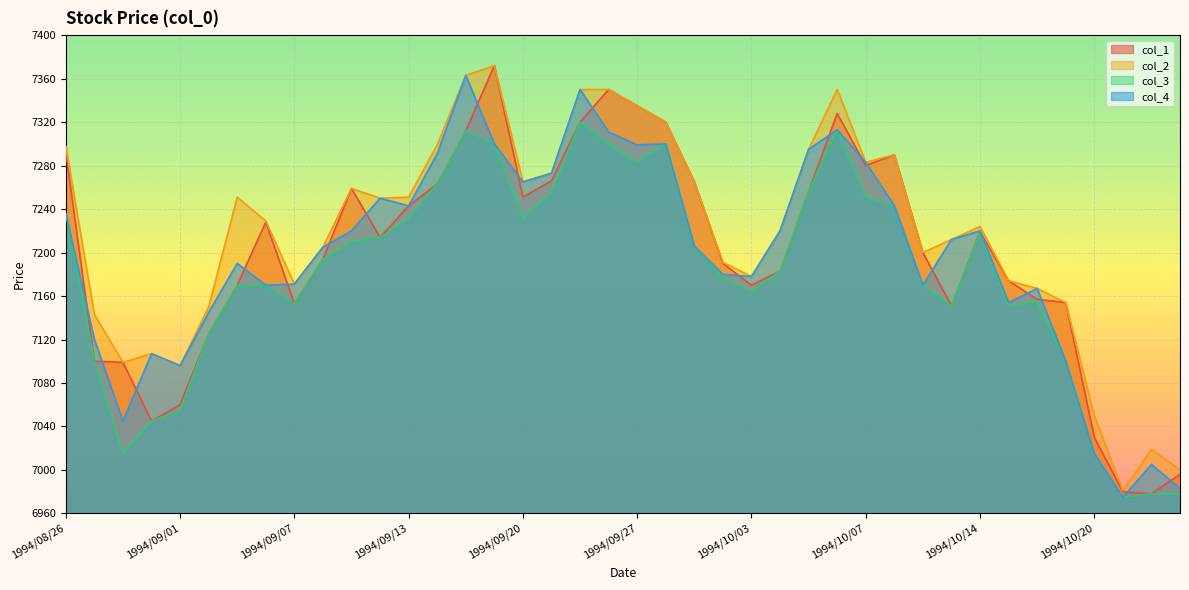

Rank the series at 1994/08/30 from highest to lowest value.

col_1, col_2, col_4, col_3